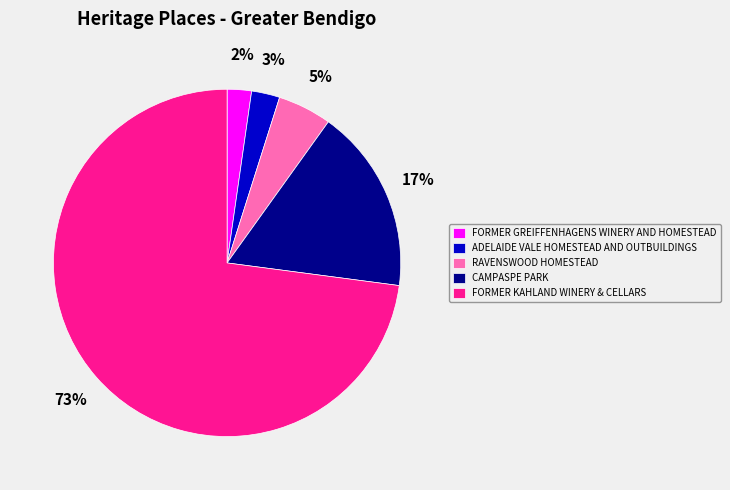

Does ADELAIDE VALE HOMESTEAD AND OUTBUILDINGS account for over 50% of the chart?

No